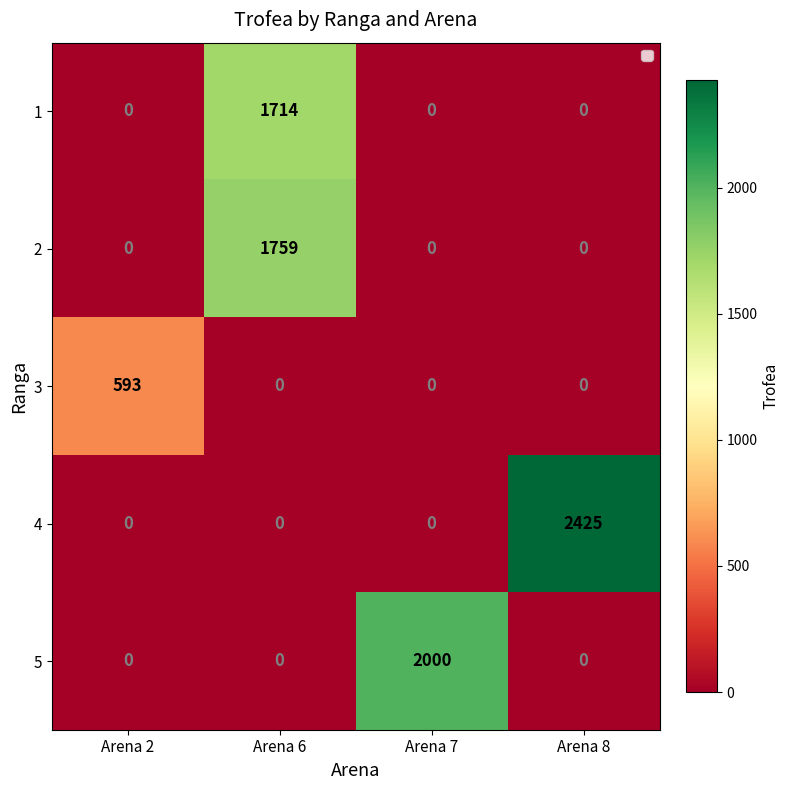

Between Arena 7 and Arena 8, which series saw the biggest shift?

4